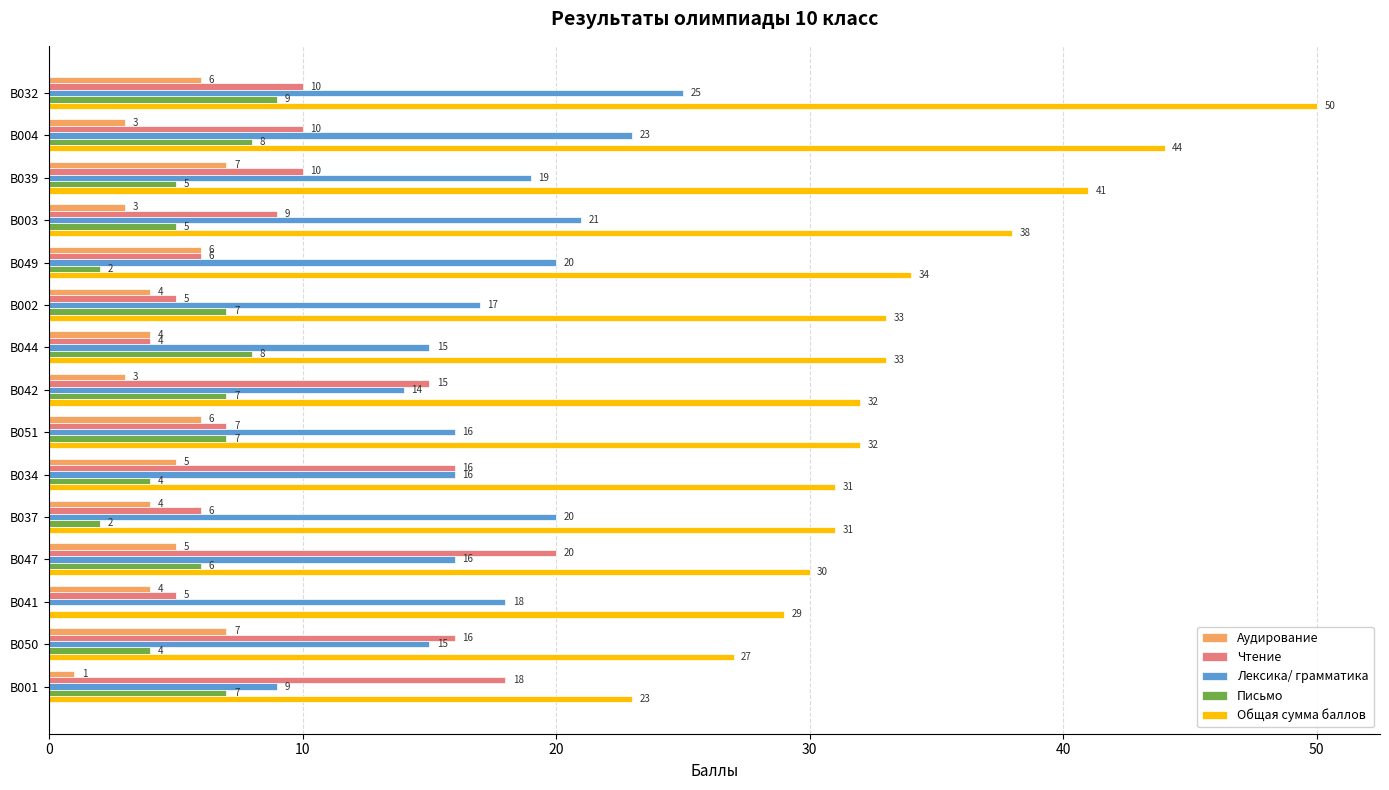

What is the sum of the Аудирование values at B034 and B003?

8